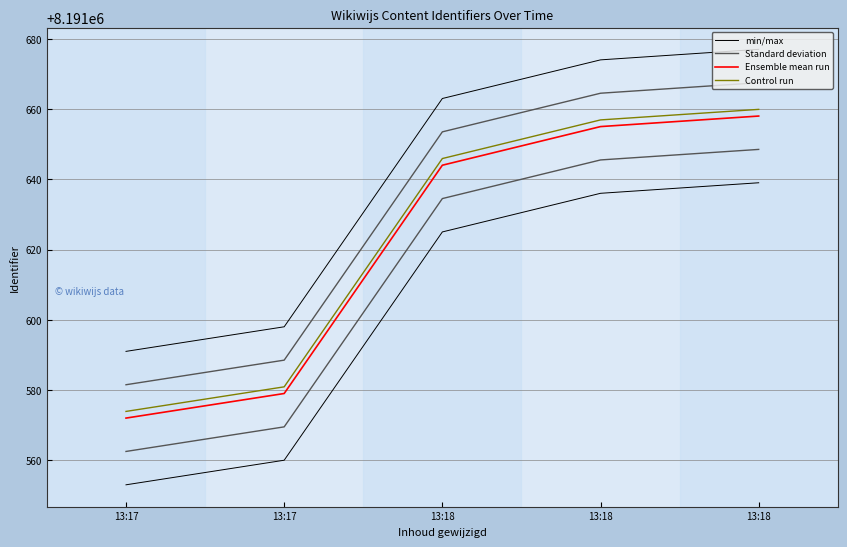

What are all the series names shown in the legend?

min/max, Standard deviation, Ensemble mean run, Control run